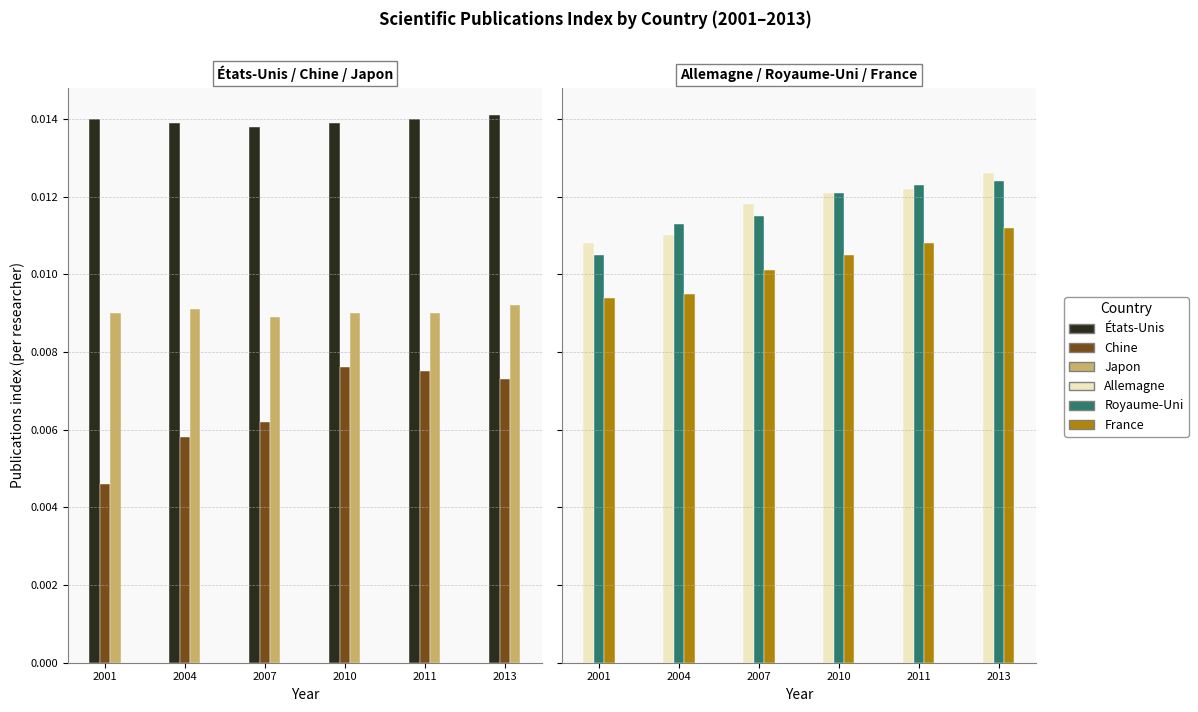

Which category has the highest value in the Royaume-Uni series?

2013